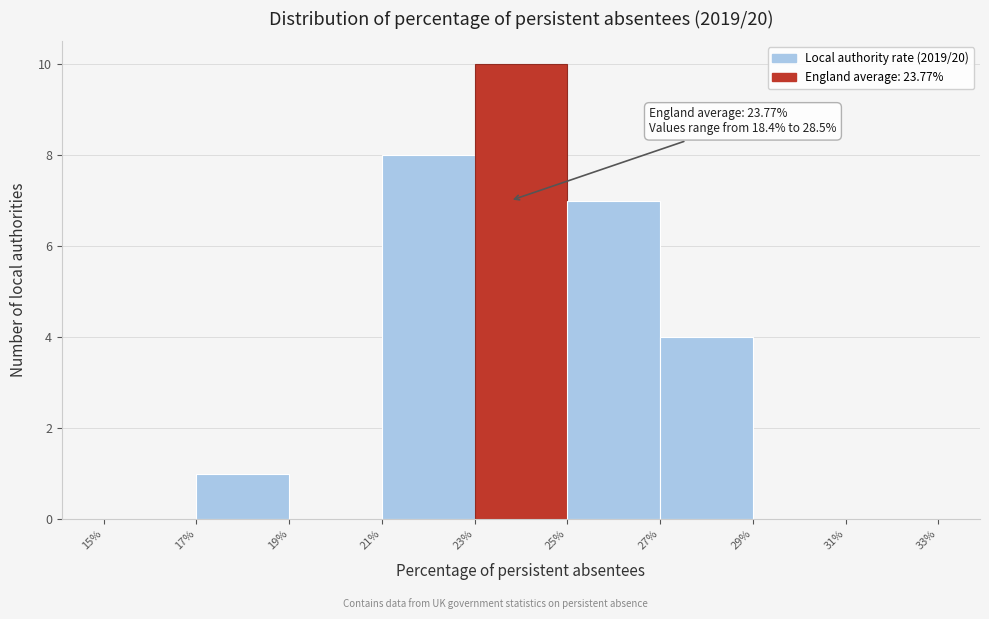

Which range on the x-axis has the tallest bar?

23% to 25%